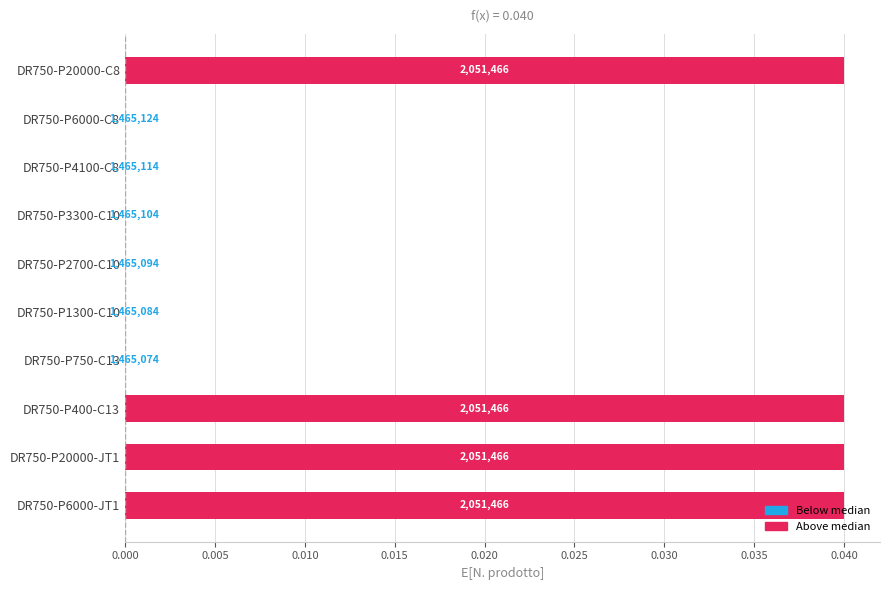

Are the bars horizontal?

Yes